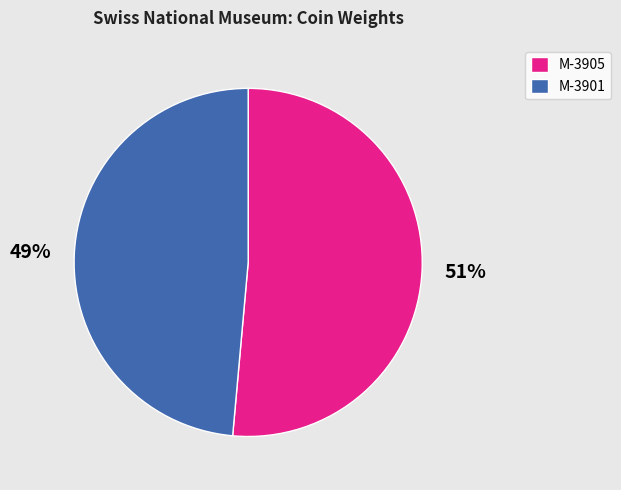

Is the sum of M-3905 and M-3901 greater than half?

Yes